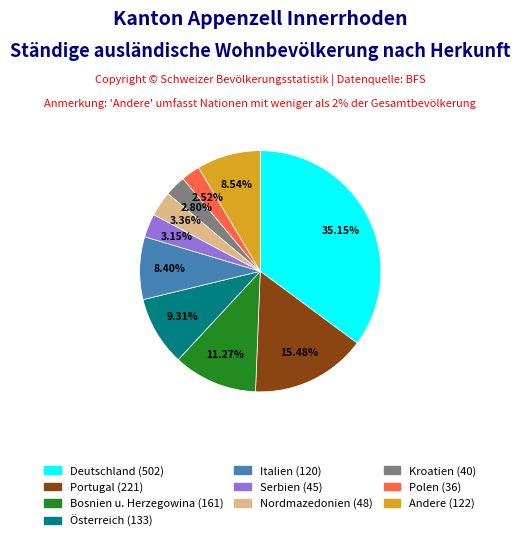

Is there any slice that represents more than half of the pie?

No